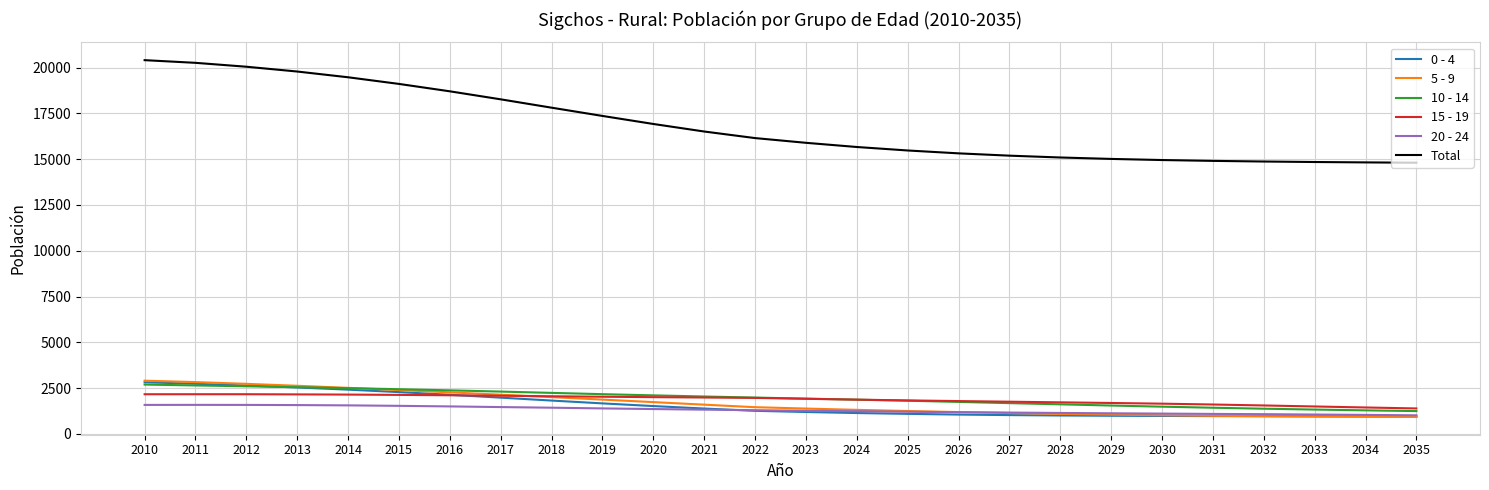

Is it true that 10 - 14 equals 2548 at 2013?

True